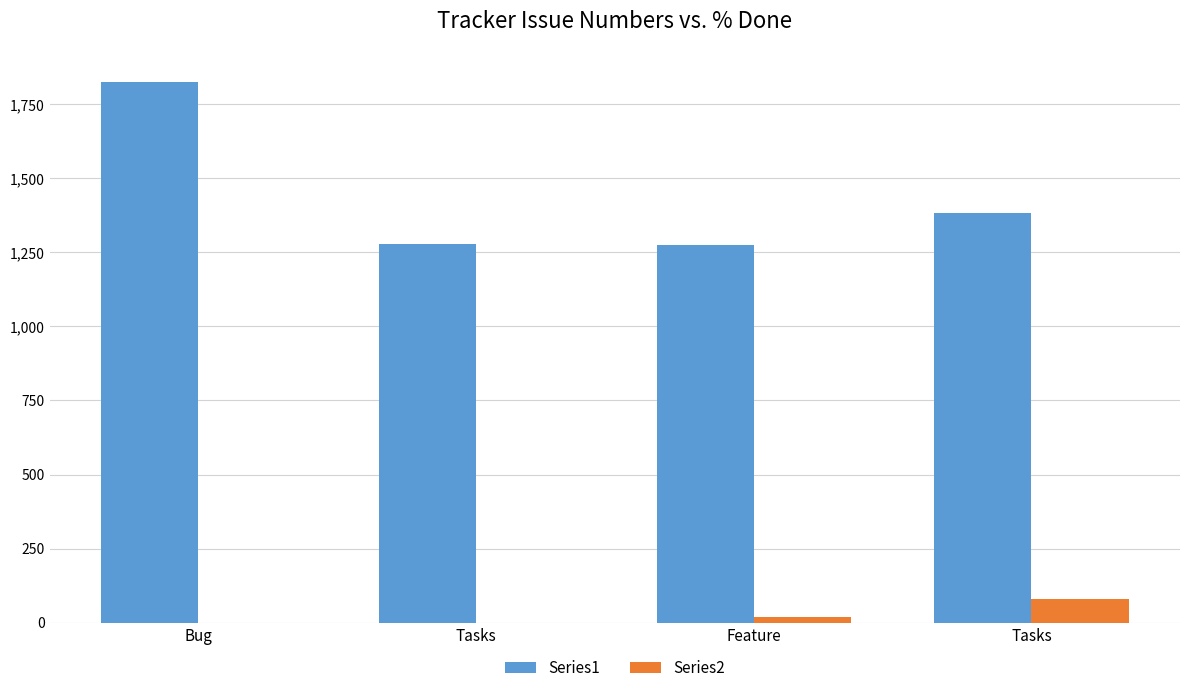

At which label does Series2 first exceed 20?

Tasks